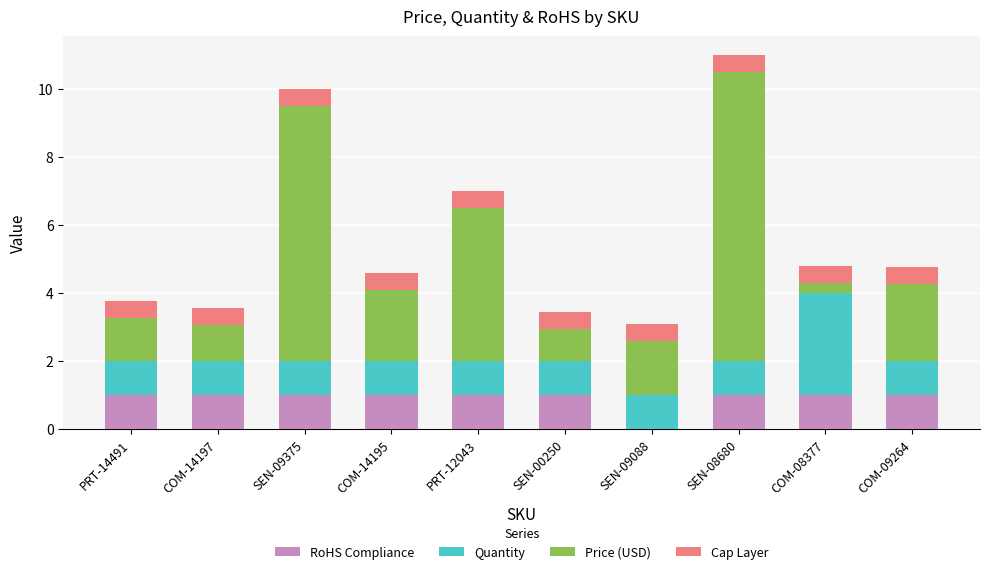

Are the bars horizontal?

No